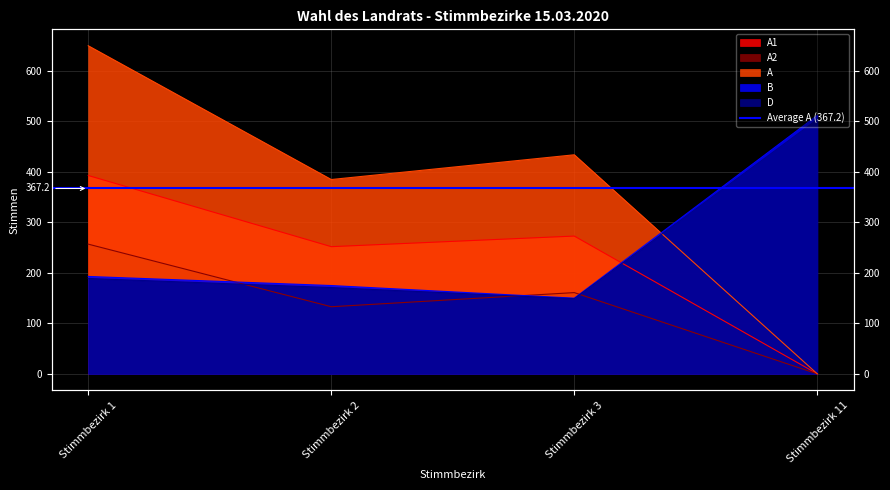

How many distinct data groups are displayed?

5